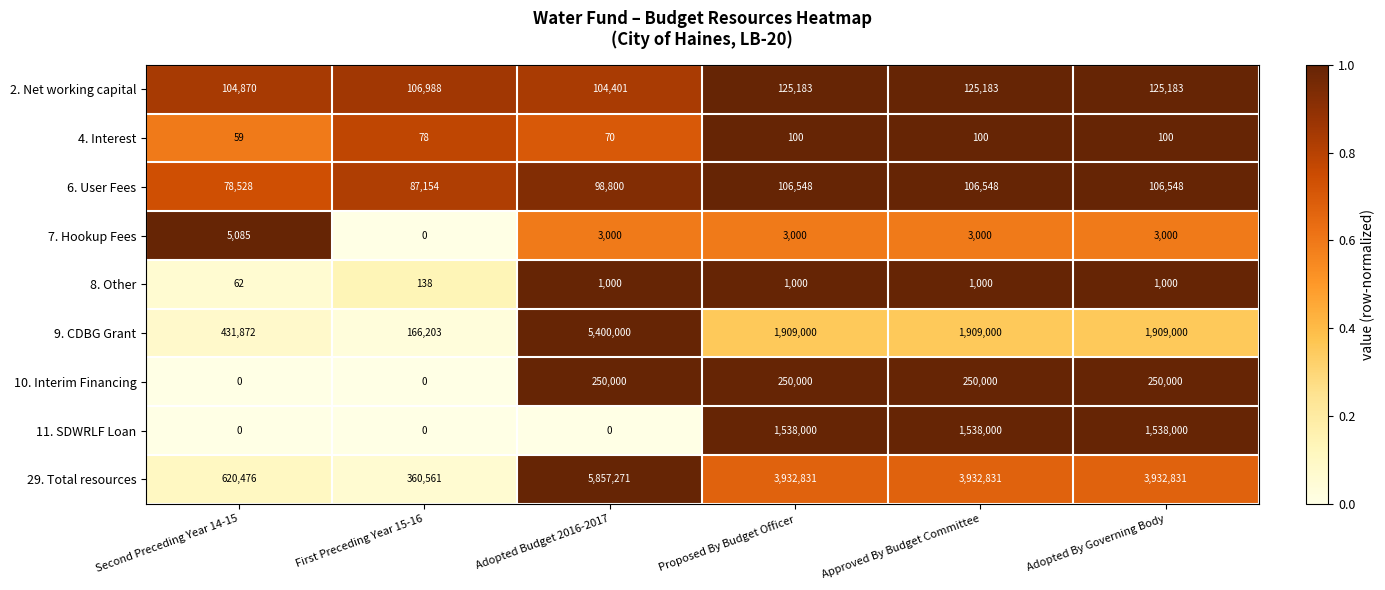

Is it true that 29. Total resources equals 620476 at Second Preceding Year 14-15?

True